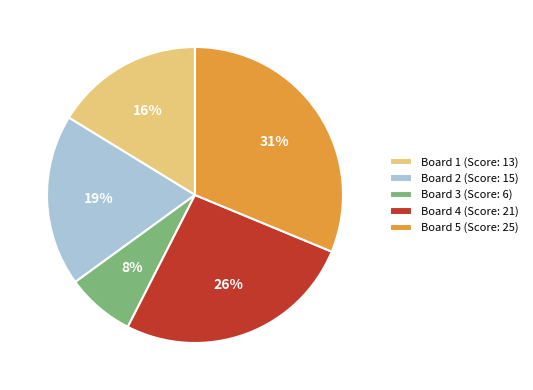

Which slice is the largest?

Board 5